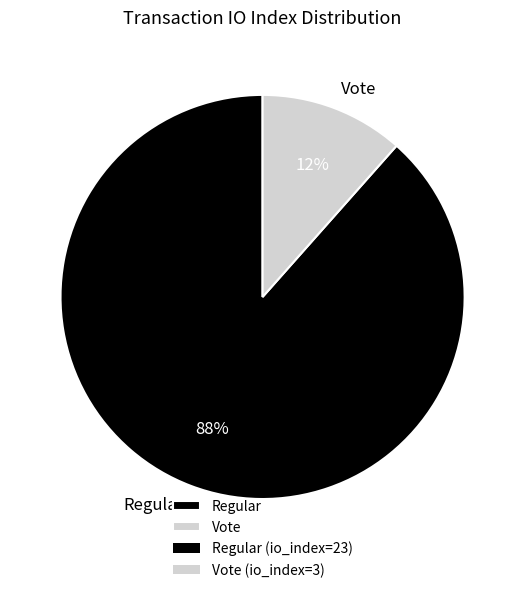

To the nearest percent, what is the average slice percentage?

50%